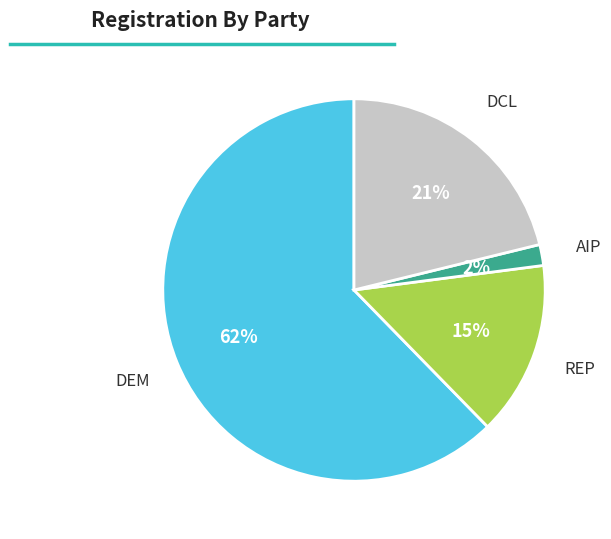

Do DEM and AIP together represent more than half of the pie?

Yes